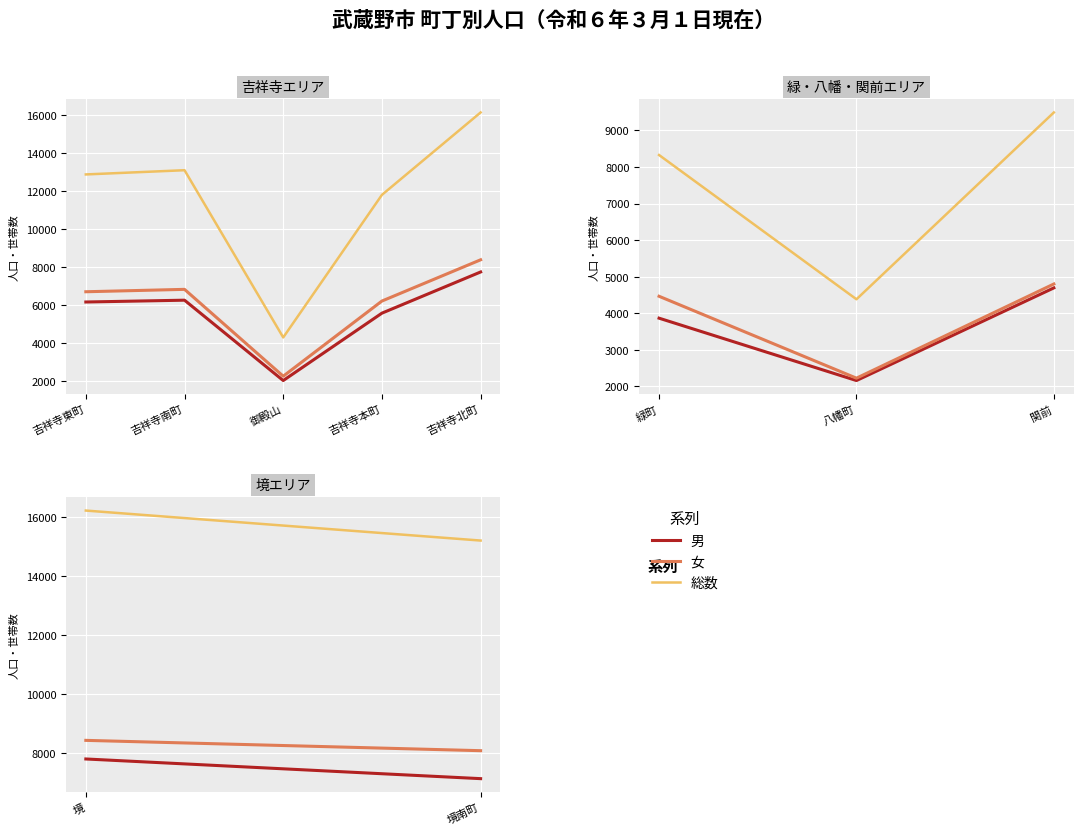

What is the difference between the maximum and minimum values in the 男 series?

667